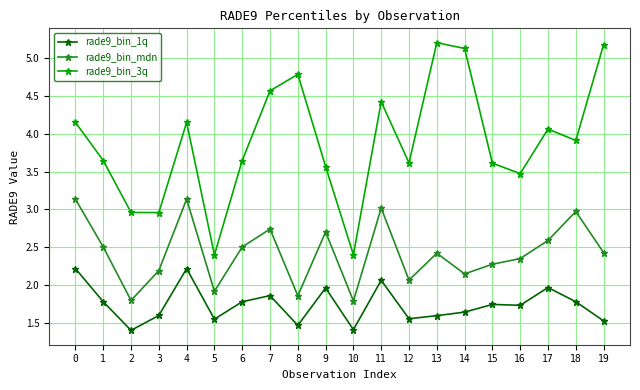

Is this an area chart (filled region under the line)?

No